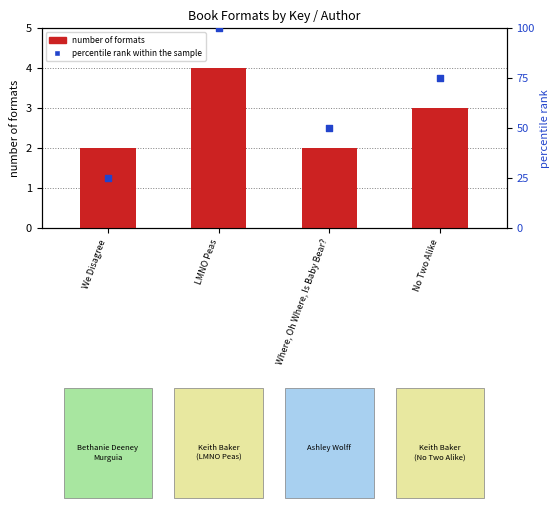

Is the value of percentile rank within the sample at We Disagree greater than the value of number of formats at We Disagree?

Yes